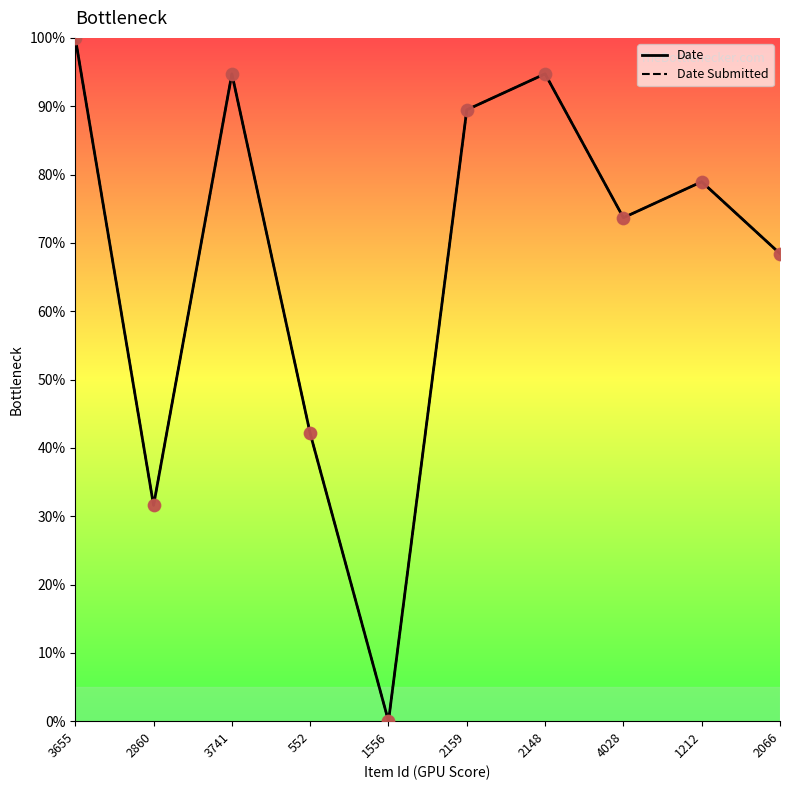

Is this an area chart (filled region under the line)?

No